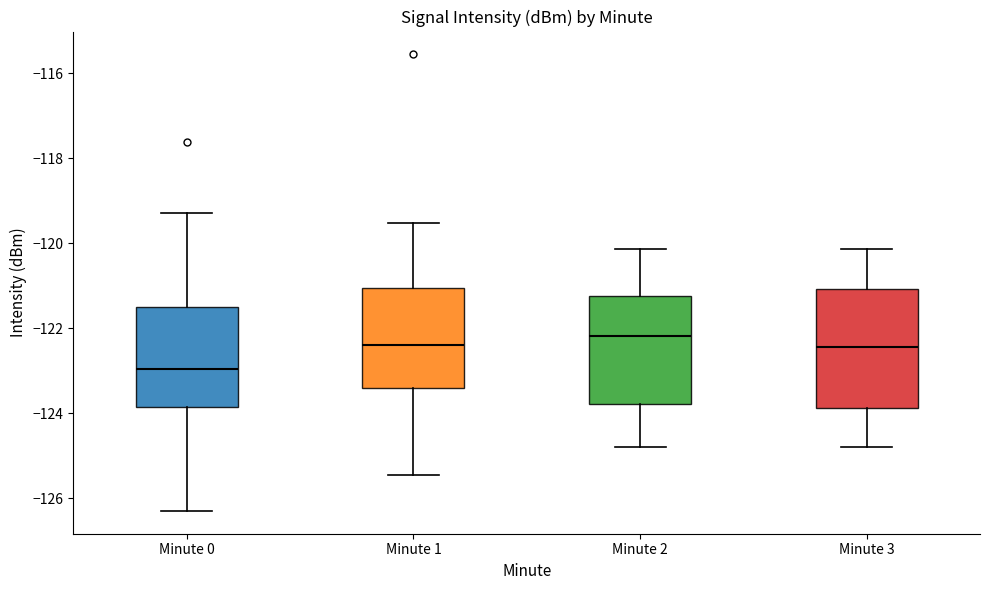

Which box is the tallest, from its lower edge to its upper edge?

Minute 3